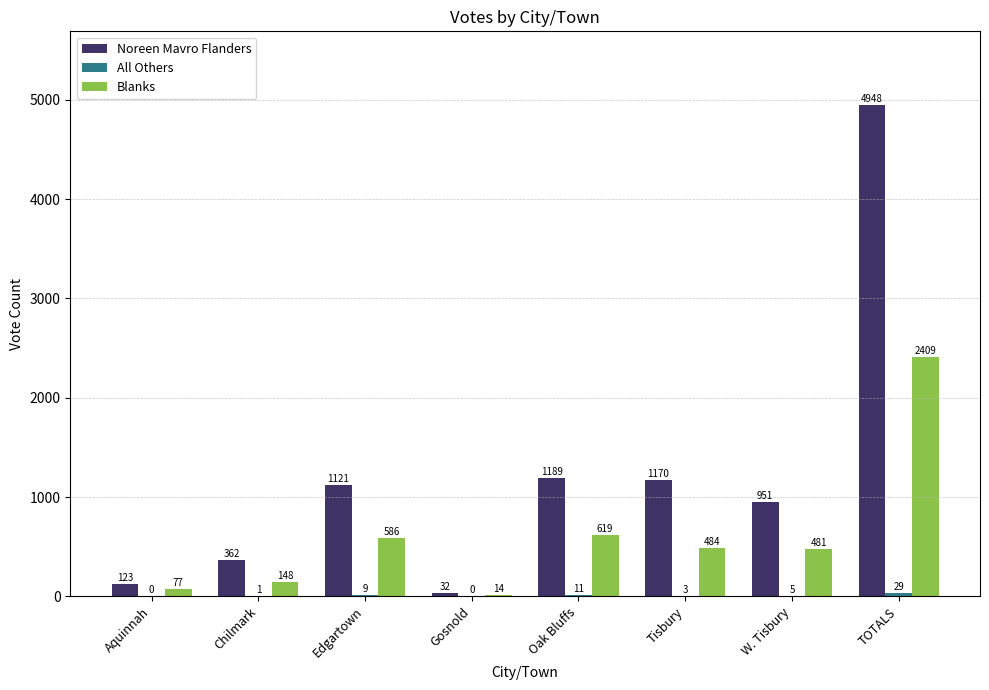

What is the total value across all series at Oak Bluffs?

1819